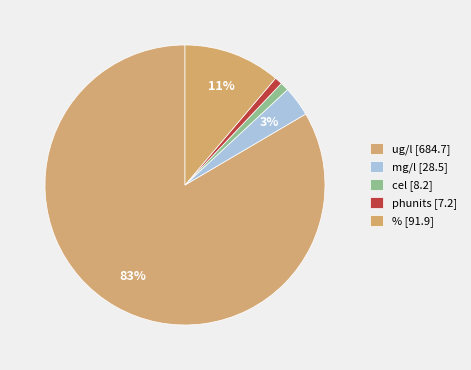

Count the number of slices in the pie.

5